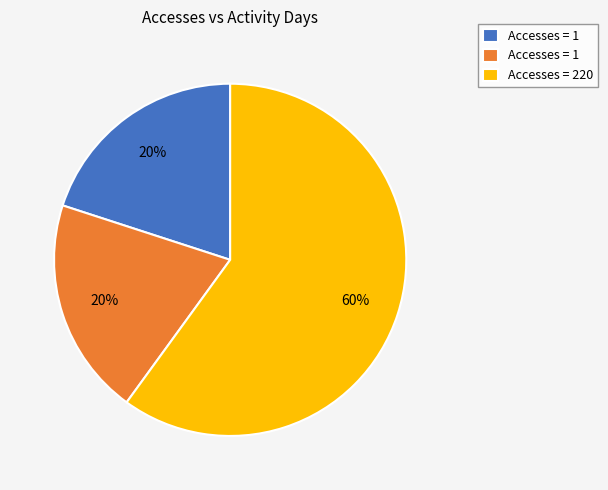

To the nearest percent, what is the difference between the largest and smallest slice percentages?

40%